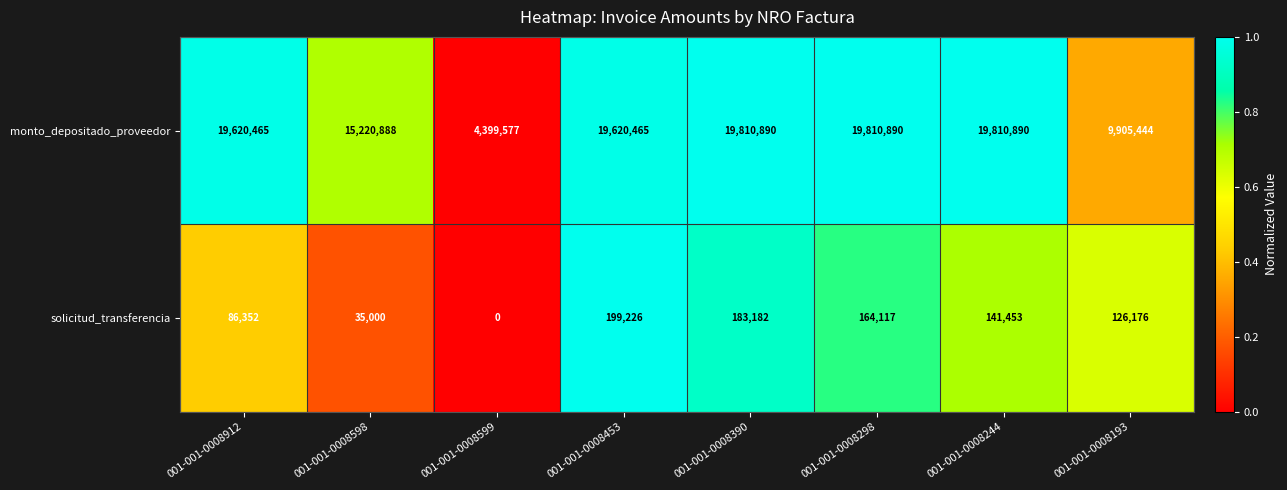

At how many categories does at least one series exceed 5552761?

7